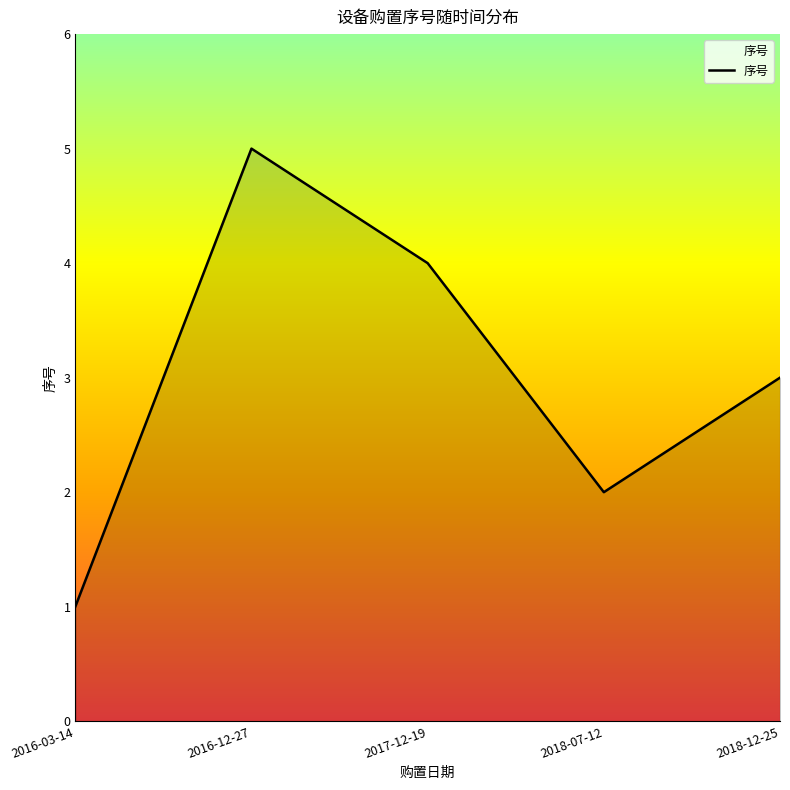

Where does the data first go above 3?

2016-12-27